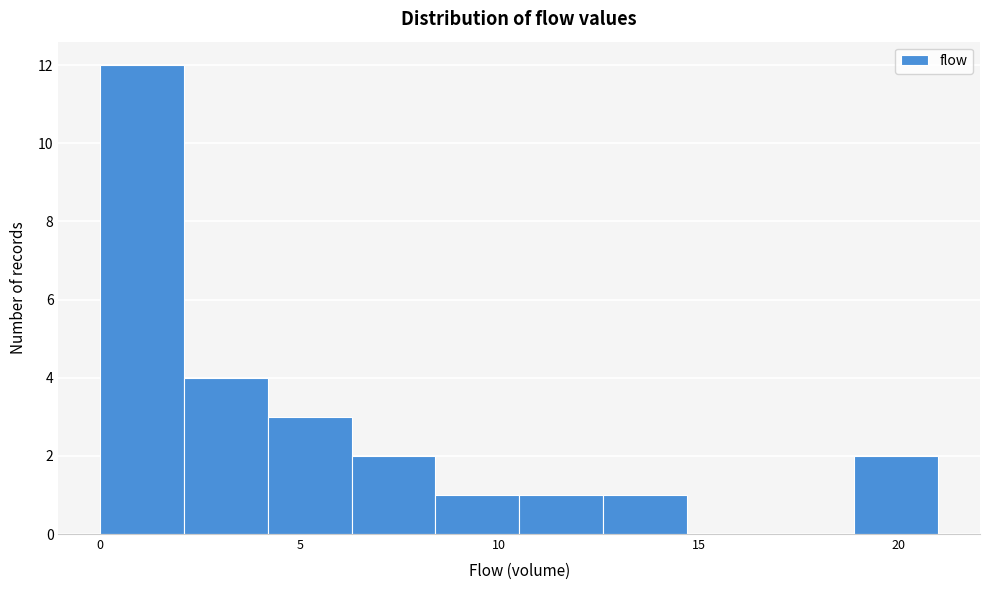

Reading left to right, transcribe this chart: for each bar, give the range it covers on the x-axis and its height. Neither the bar edges nor the heights are printed on the chart, so give them approximately, as read against the axes.

0.0 to 2.1: 12
2.1 to 4.2: 4
4.2 to 6.3: 3
6.3 to 8.4: 2
8.4 to 10.5: 1
10.5 to 12.6: 1
12.6 to 14.7: 1
14.7 to 16.8: 0
16.8 to 18.9: 0
18.9 to 21.0: 2